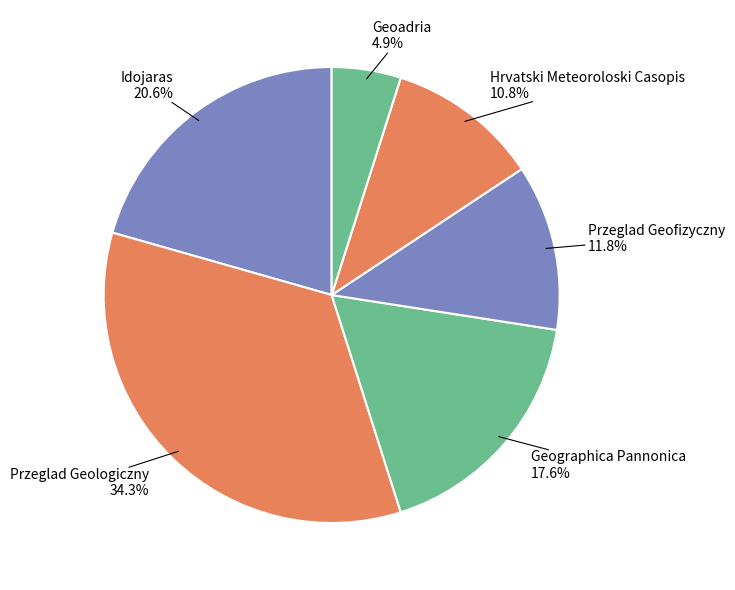

To the nearest percent, what is the difference between the largest and smallest slice percentages?

29%